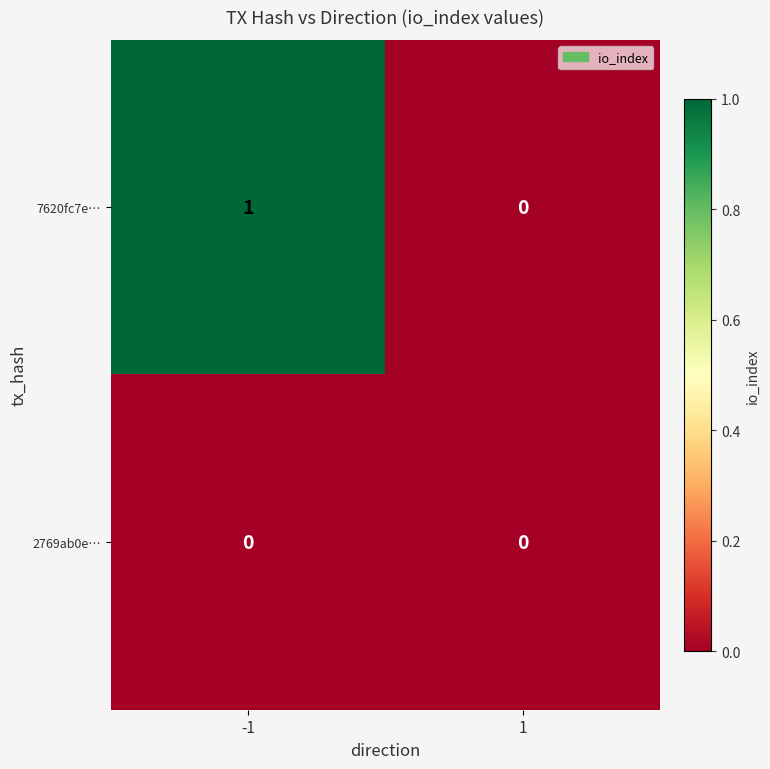

Reading left to right, list all the values displayed in this chart.

7620fc7e…: -1=1	1=0
2769ab0e…: -1=0	1=0